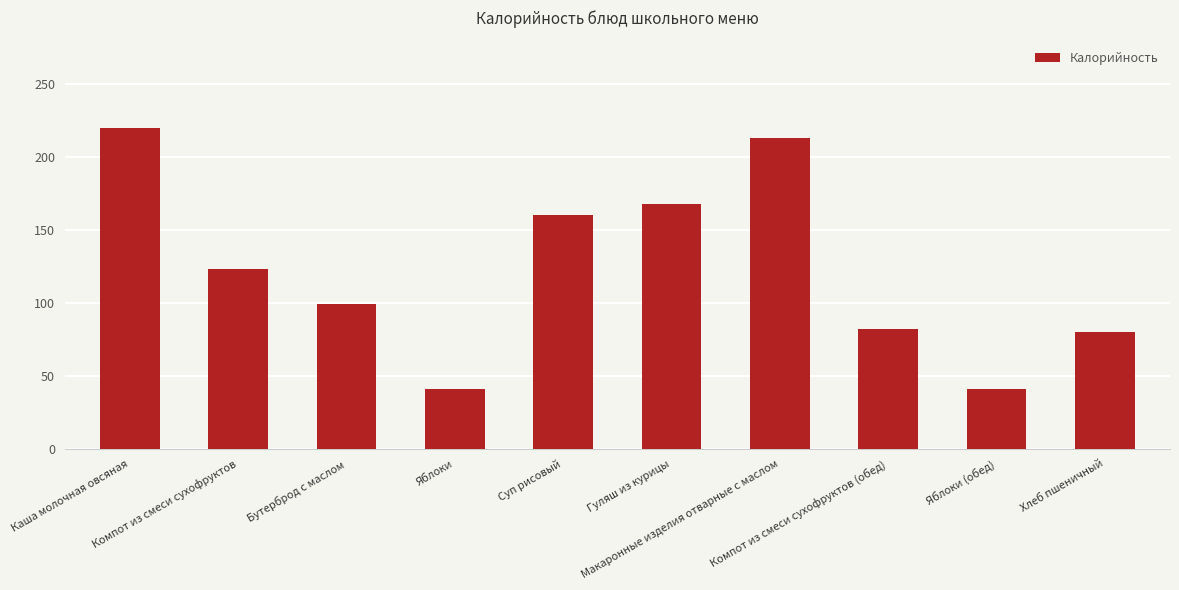

Which has a higher value, Макаронные изделия отварные с маслом or Компот из смеси сухофруктов?

Макаронные изделия отварные с маслом